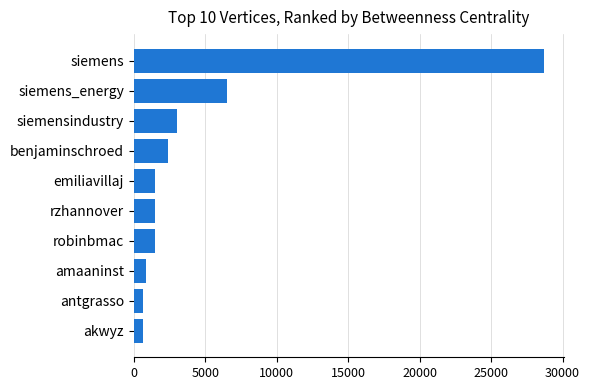

The value at siemensindustry is 5214.7. True or false?

False